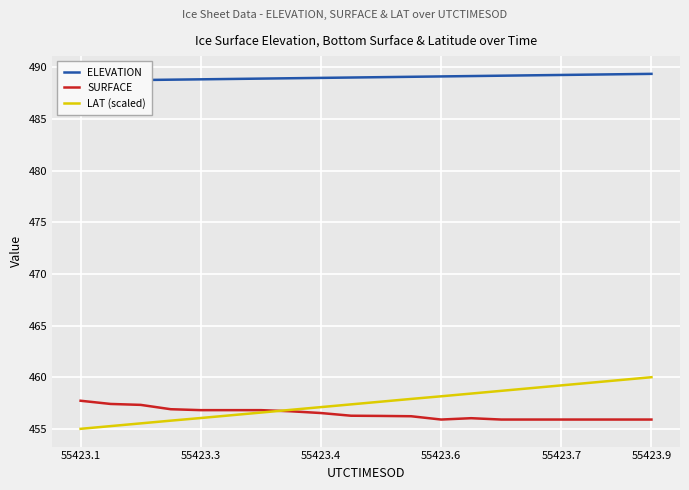

What is the maximum value for LAT (scaled)?

460.0